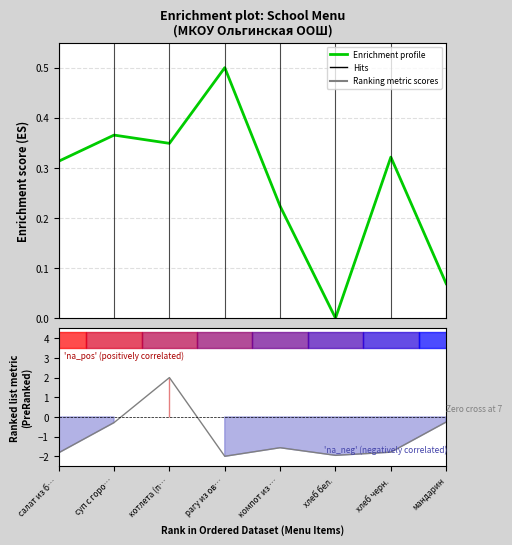

What position from the right is салат из б…?

8